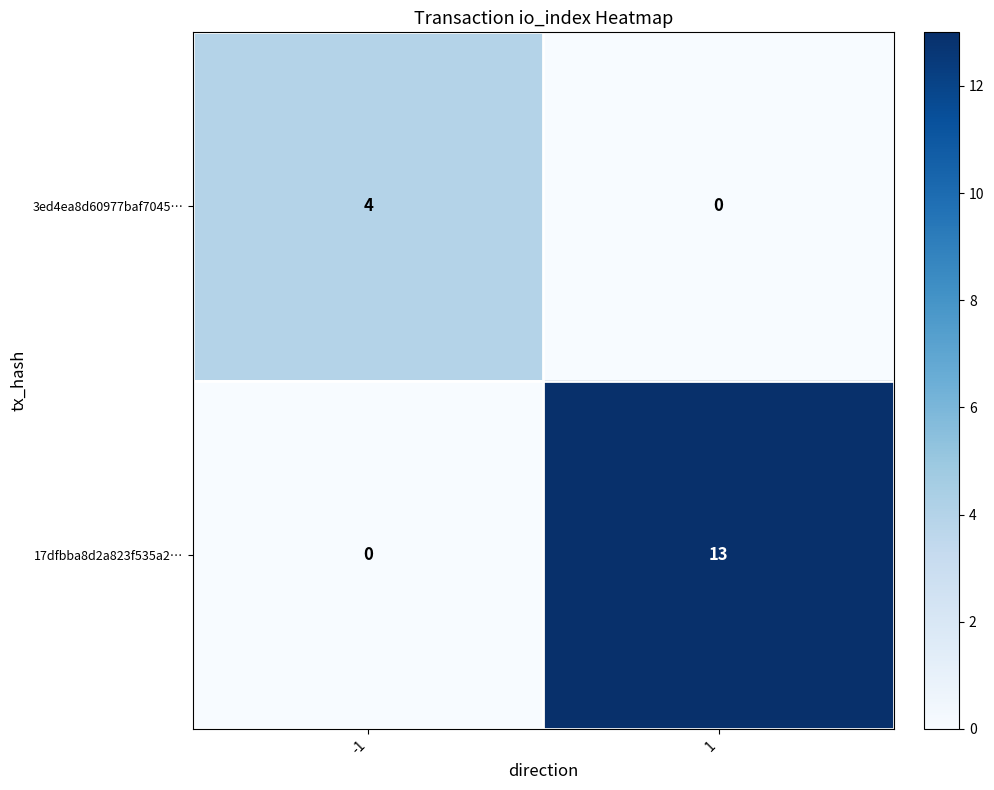

Reading left to right, transcribe all the data shown in this chart.

3ed4ea8d60977baf7045…: 4	0
17dfbba8d2a823f535a2…: 0	13